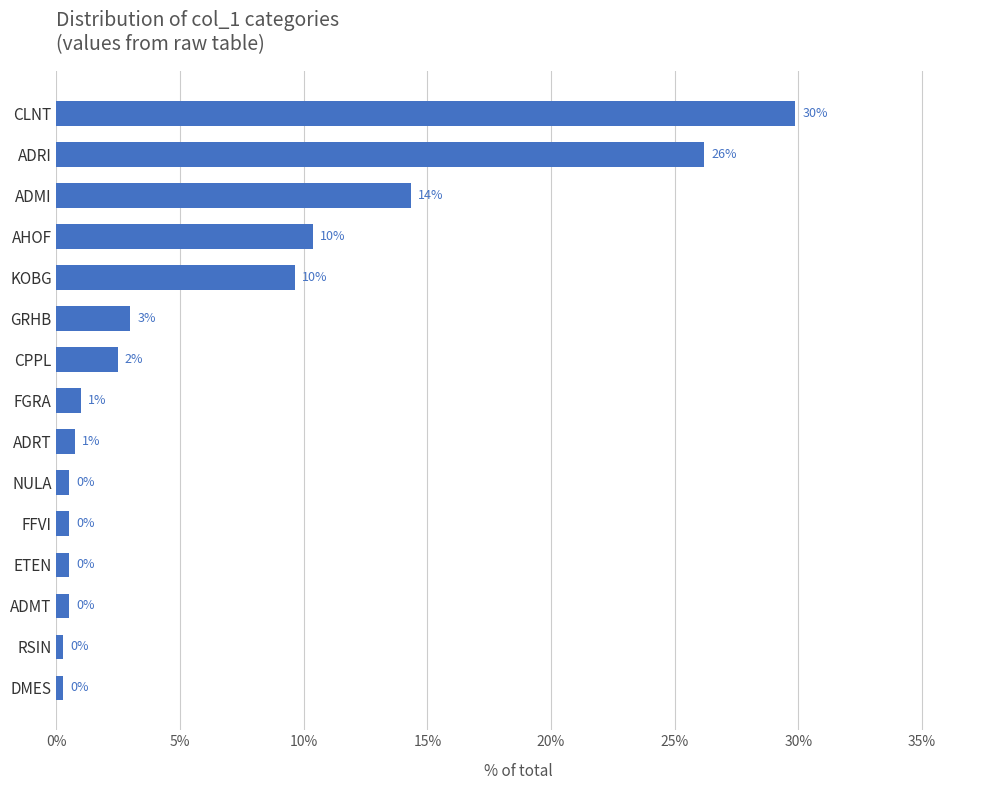

How many bars are there in total?

15